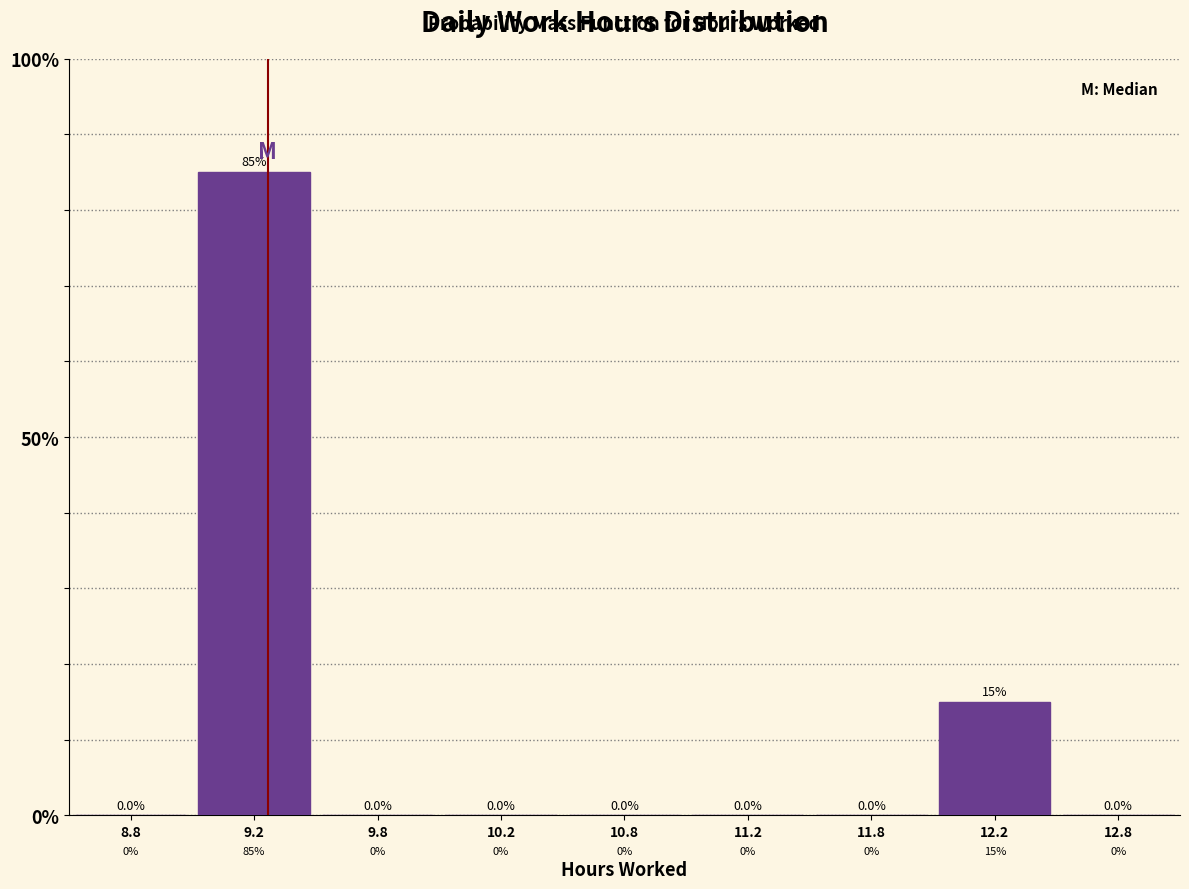

Reading left to right, what are all the values shown in this chart?

8.8=0	9.2=85	9.8=0	10.2=0	10.8=0	11.2=0	11.8=0	12.2=15	12.8=0